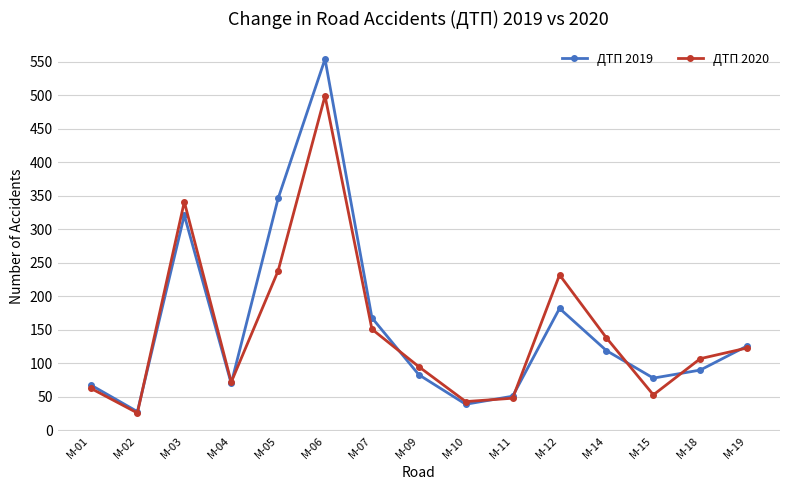

What are all the series names shown in the legend?

ДТП 2019, ДТП 2020